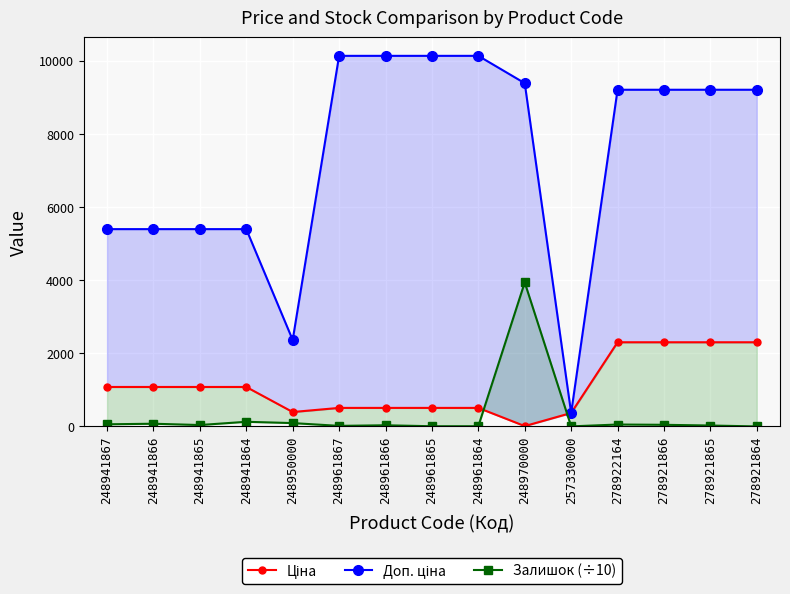

List the series in order of their peak value, highest first.

Доп. ціна, Залишок (÷10), Ціна